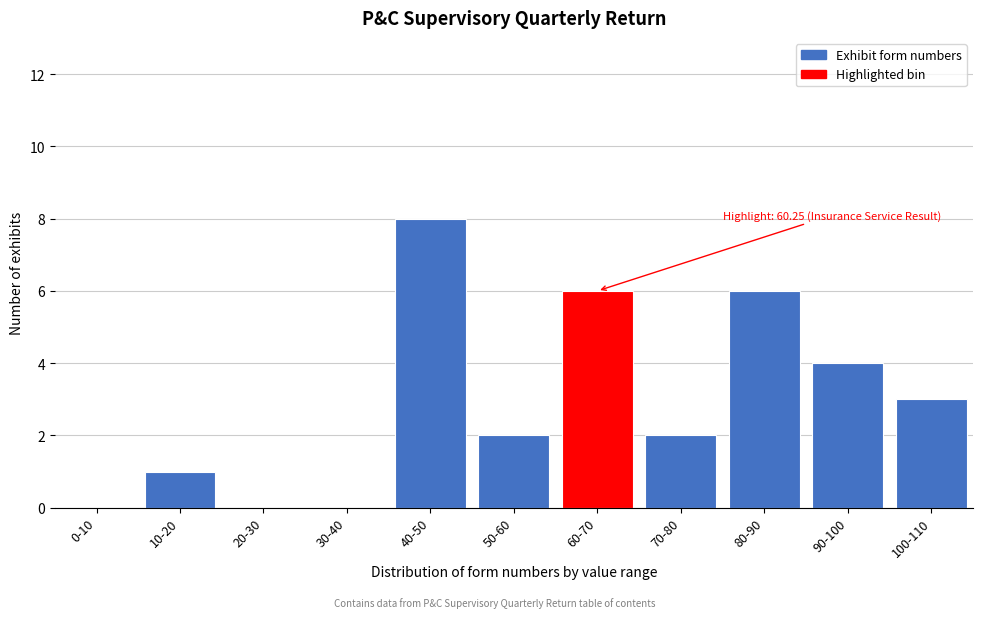

Reading left to right, transcribe all the data shown in this chart.

0-10=0	10-20=1	20-30=0	30-40=0	40-50=8	50-60=2	60-70=6	70-80=2	80-90=6	90-100=4	100-110=3